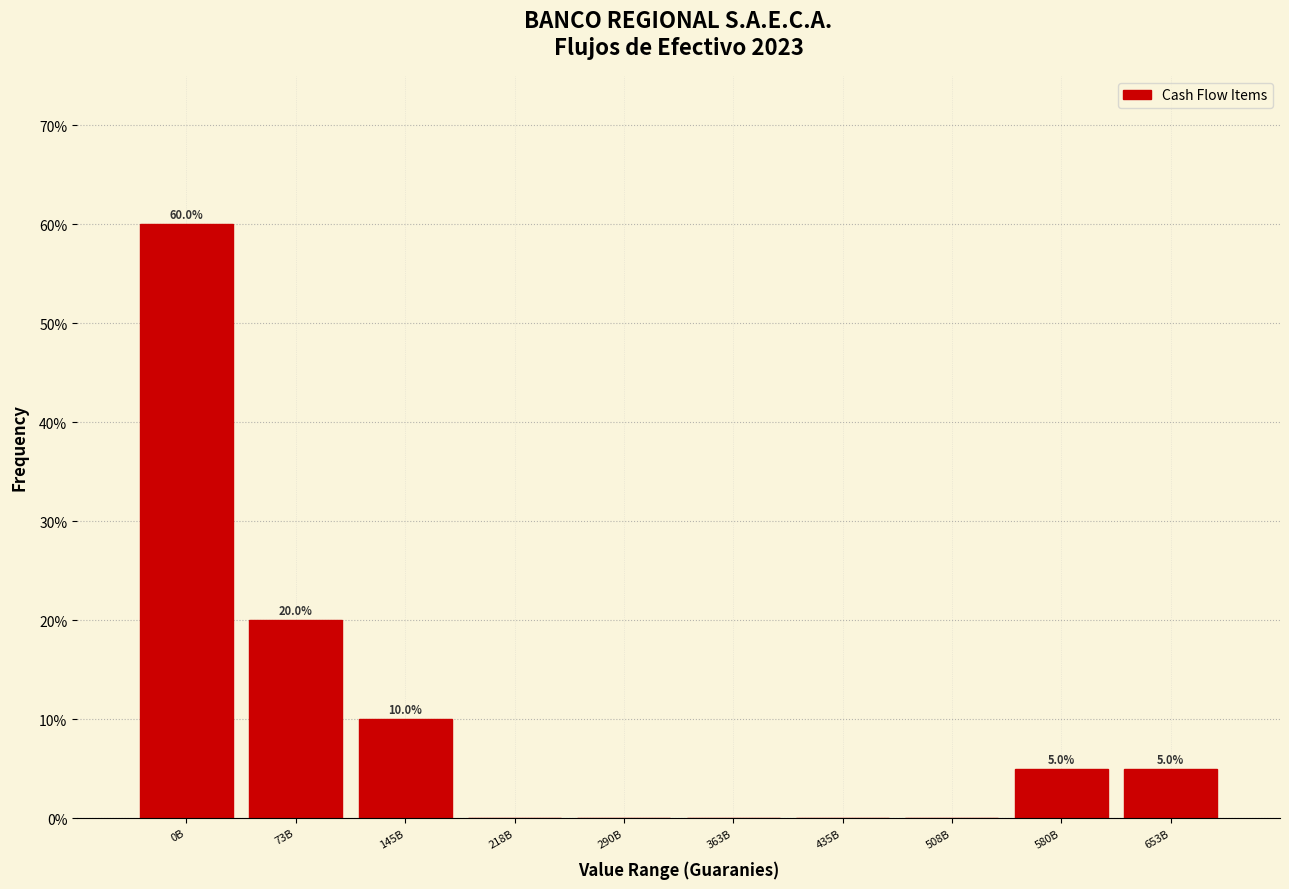

Reading left to right, list all the values displayed in this chart.

0B=60	73B=20	145B=10	218B=0	290B=0	363B=0	435B=0	508B=0	580B=5	653B=5